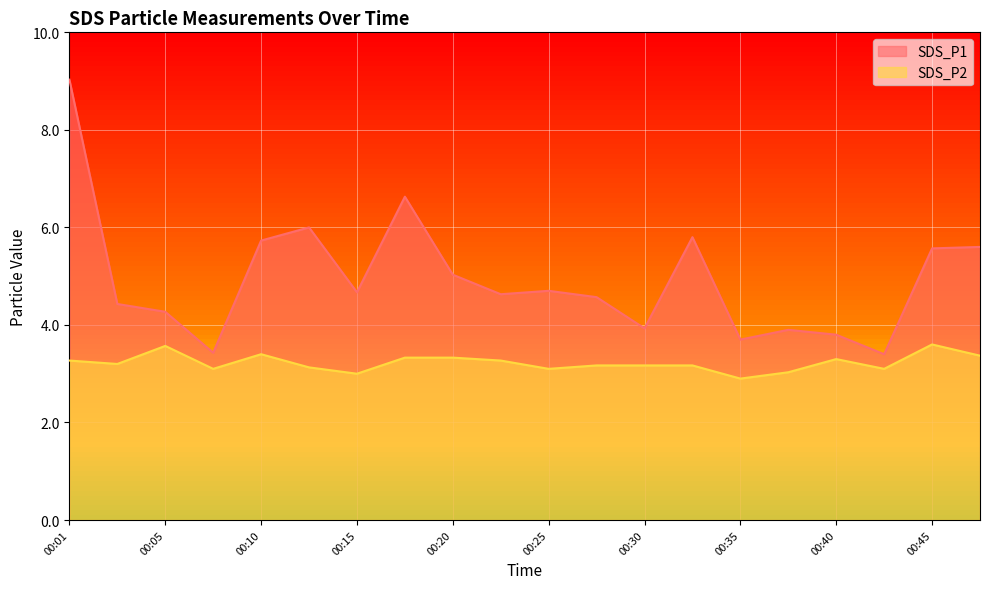

True or false: SDS_P1 and SDS_P2 intersect in this chart.

False